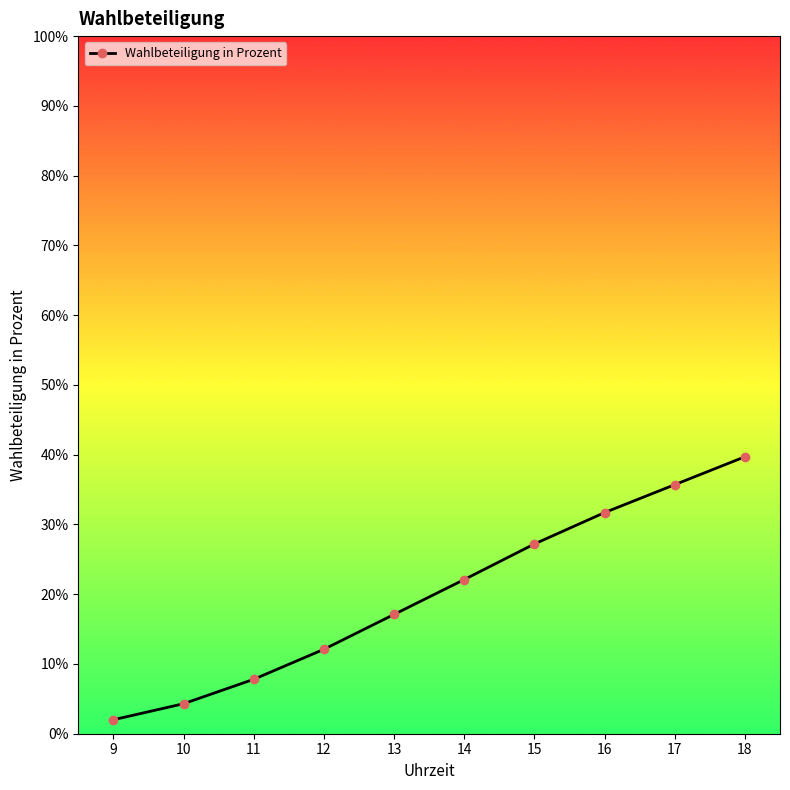

What is the difference between the maximum and minimum values?

37.7